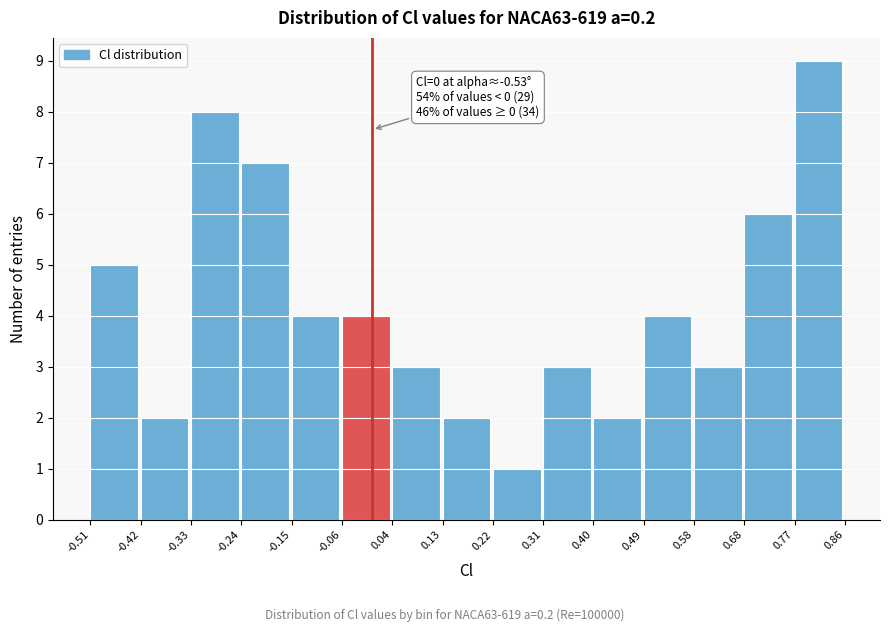

Which range on the x-axis has the tallest bar?

0.77 to 0.86